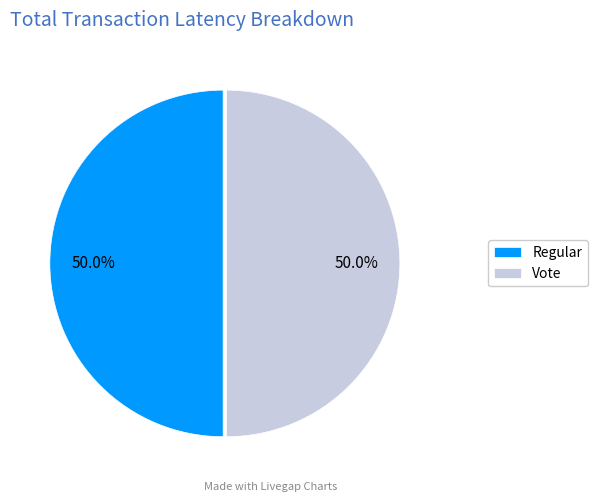

What is the ratio of the value at Vote to the value at Regular?

1.0